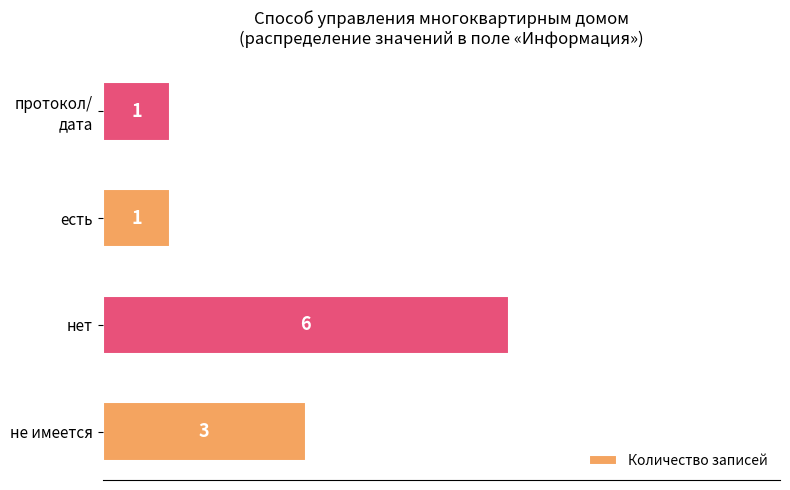

What is the difference between the second highest and second lowest values?

2